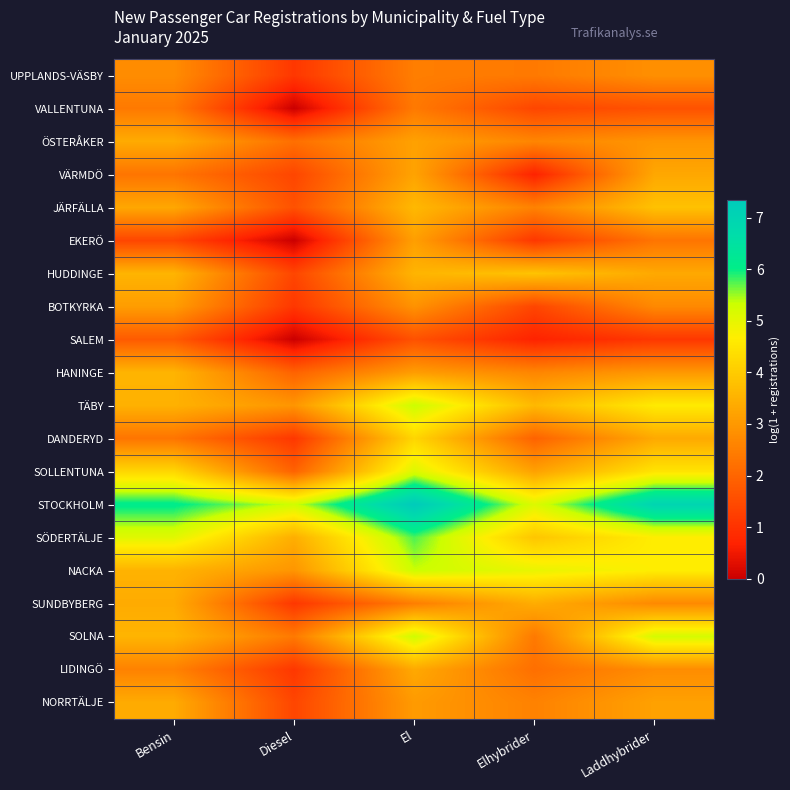

At how many categories does at least one series exceed 1?

5